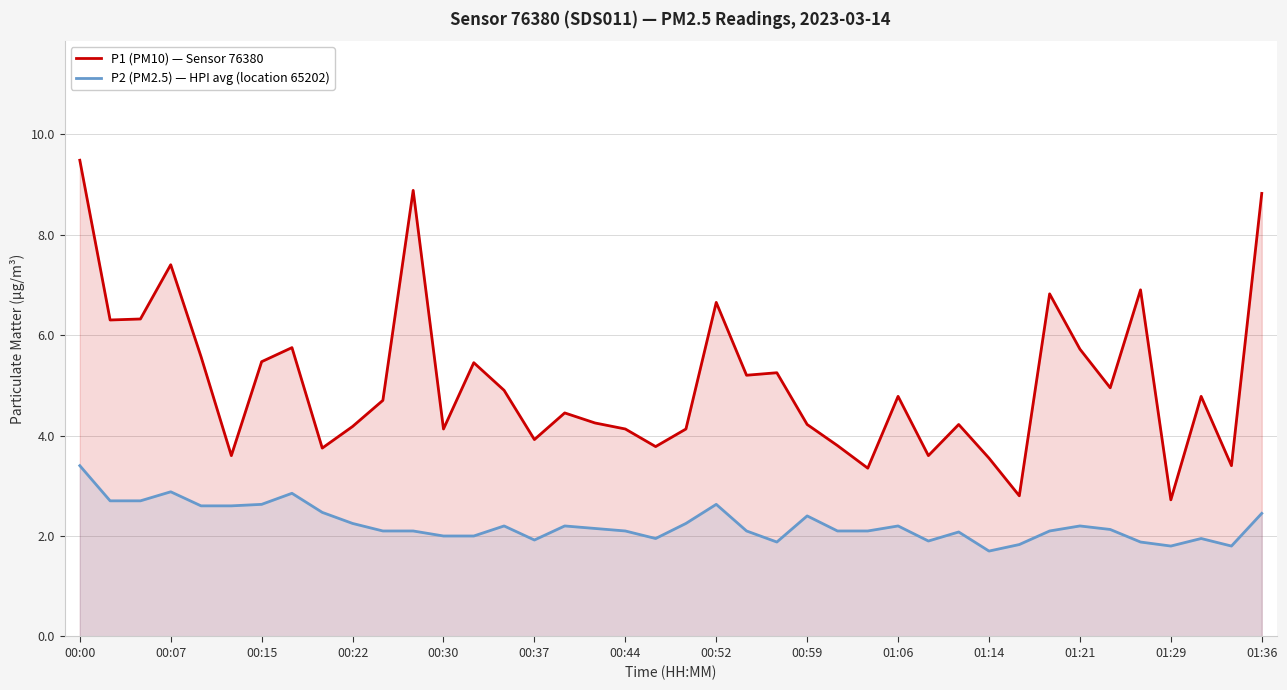

Reading left to right, list all the values displayed in this chart.

P1 (PM10) — Sensor 76380: 9.5	6.3	6.3	7.4	5.6	3.6	5.5	5.8	3.8	4.2	4.7	8.9	4.1	5.5	4.9	3.9	4.5	4.2	4.1	3.8	4.1	6.7	5.2	5.2	4.2	3.8	3.4	4.8	3.6	4.2	3.5	2.8	6.8	5.7	5.0	6.9	2.7	4.8	3.4	8.8
P2 (PM2.5) — HPI avg (location 65202): 3.4	2.7	2.7	2.9	2.6	2.6	2.6	2.9	2.5	2.2	2.1	2.1	2.0	2.0	2.2	1.9	2.2	2.1	2.1	1.9	2.2	2.6	2.1	1.9	2.4	2.1	2.1	2.2	1.9	2.1	1.7	1.8	2.1	2.2	2.1	1.9	1.8	1.9	1.8	2.5